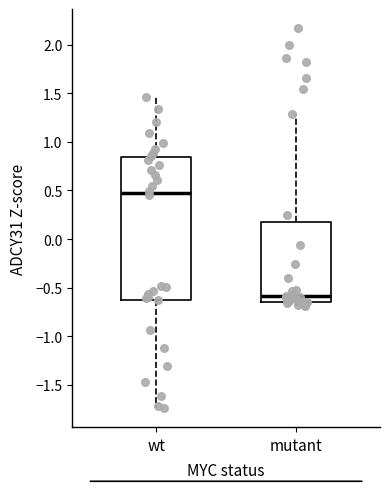

Where does the upper whisker of the box for wt end on the y-axis? The values are not printed on the chart, so give them approximately, as read against the axis.

1.45